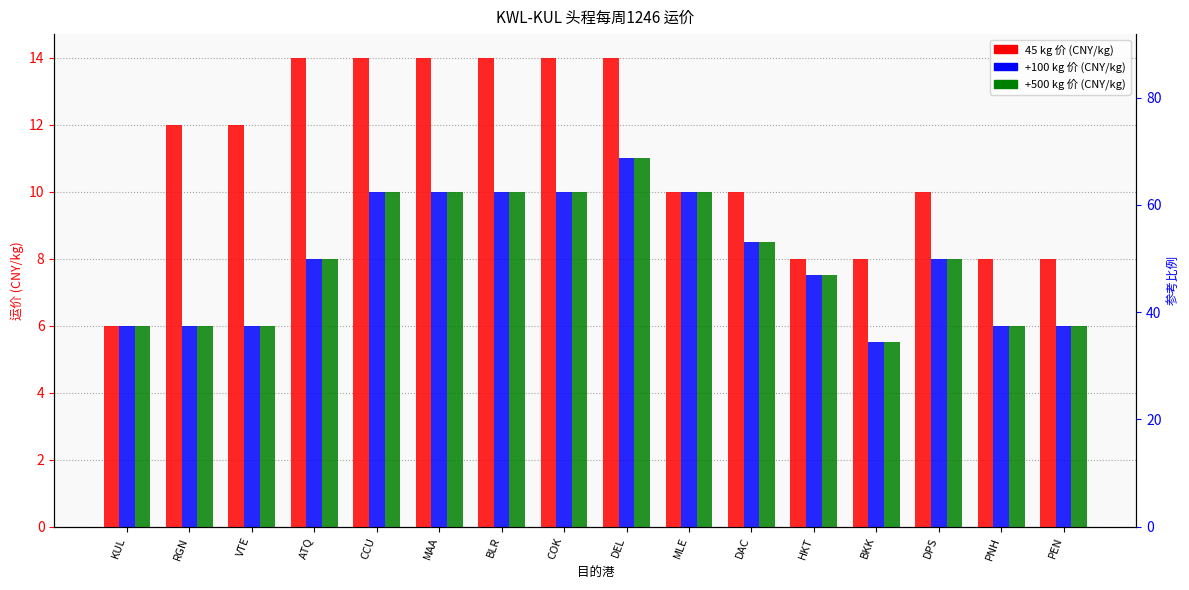

What is the total value across all series at DEL?

36.0